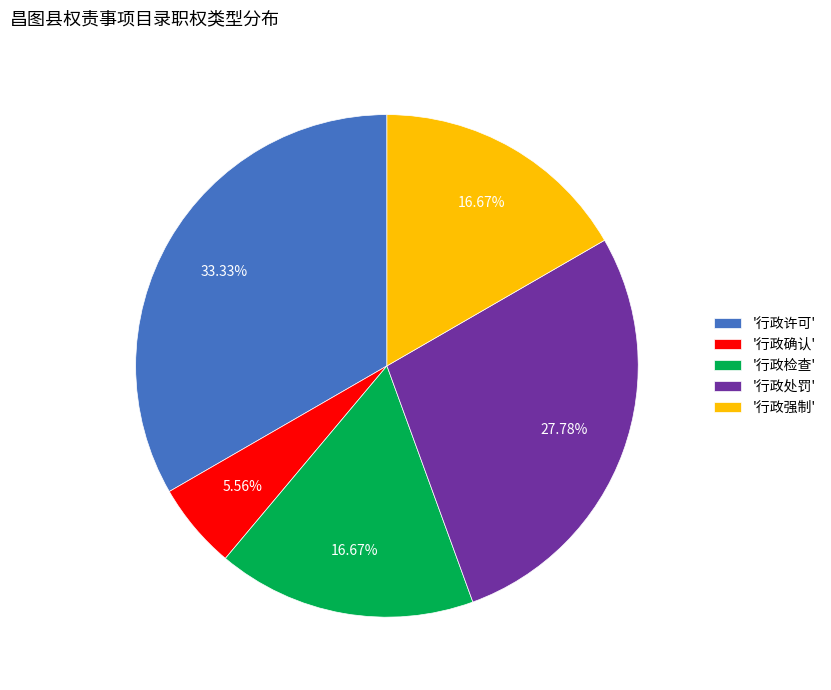

Is the sum of '行政确认' and '行政强制' greater than half?

No